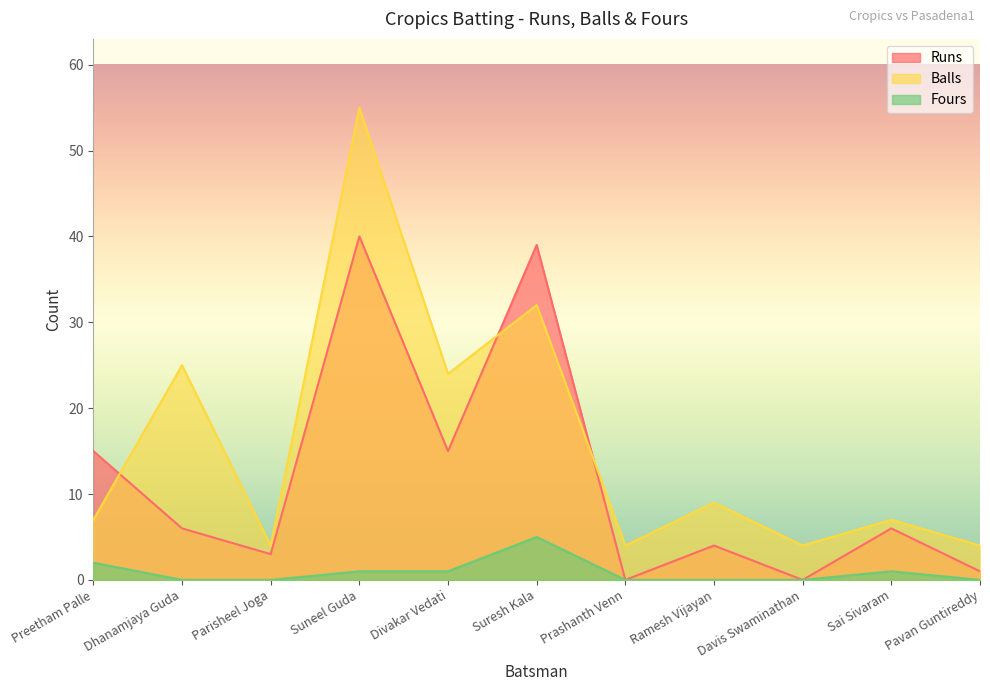

At which category does Fours reach its first local peak?

Suresh Kala